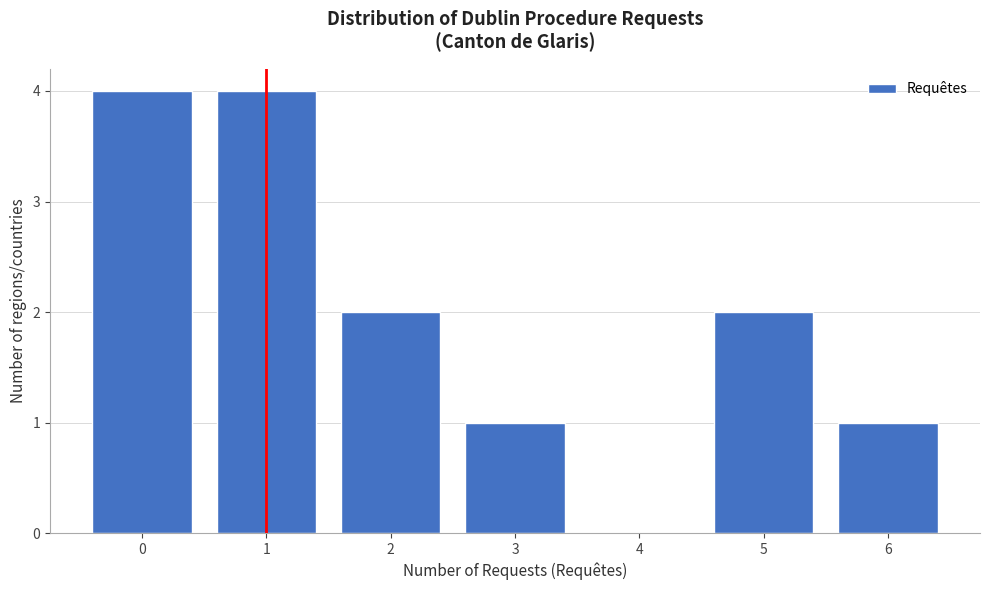

Reading left to right, transcribe all the data shown in this chart.

0=4	1=4	2=2	3=1	4=0	5=2	6=1